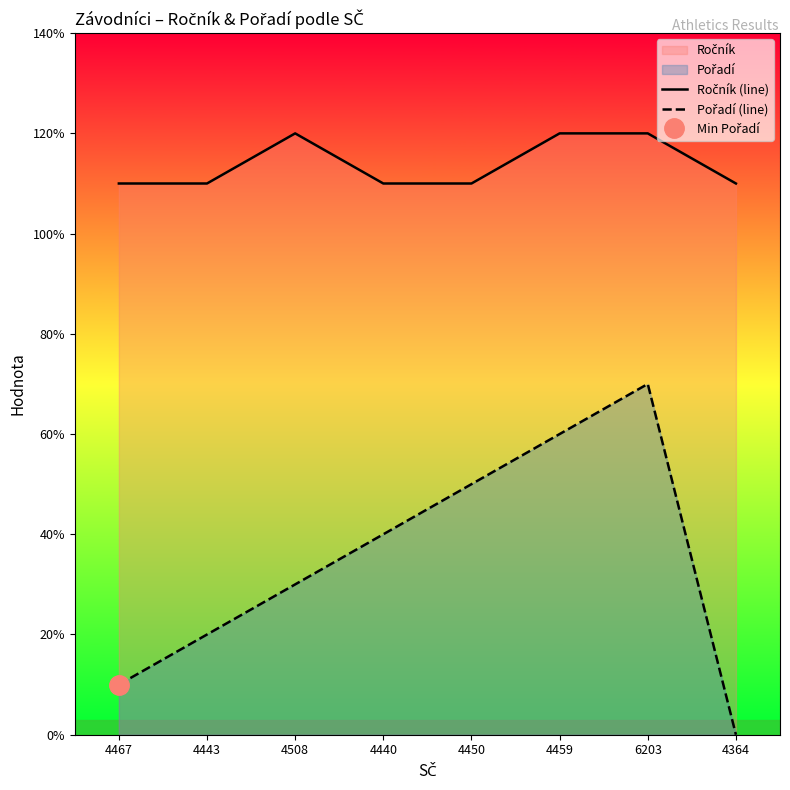

The Pořadí (line) series shows 2 at 4364. True or false?

False